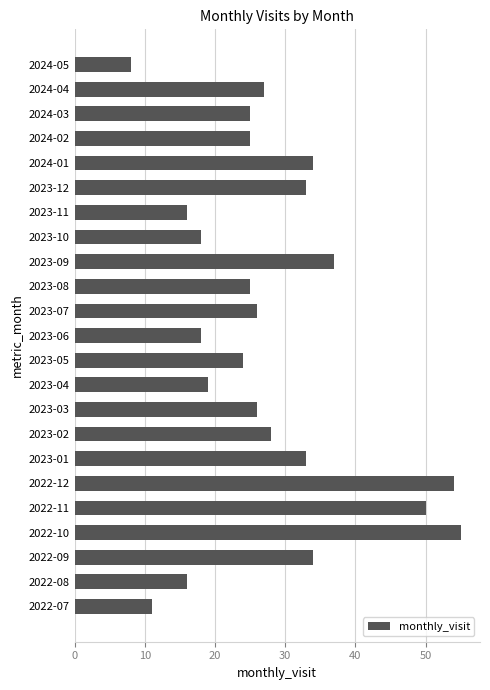

What is the approximate value at 2022-12?

54